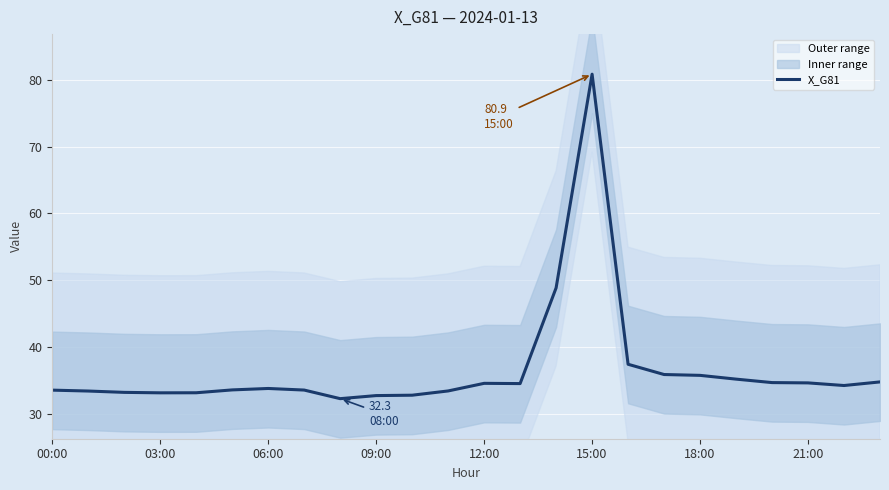

Reading left to right, what are all the values shown in this chart?

33.5	33.4	33.2	33.1	33.1	33.6	33.8	33.5	32.3	32.7	32.8	33.4	34.6	34.5	48.9	80.9	37.4	35.9	35.7	35.2	34.7	34.6	34.2	34.8